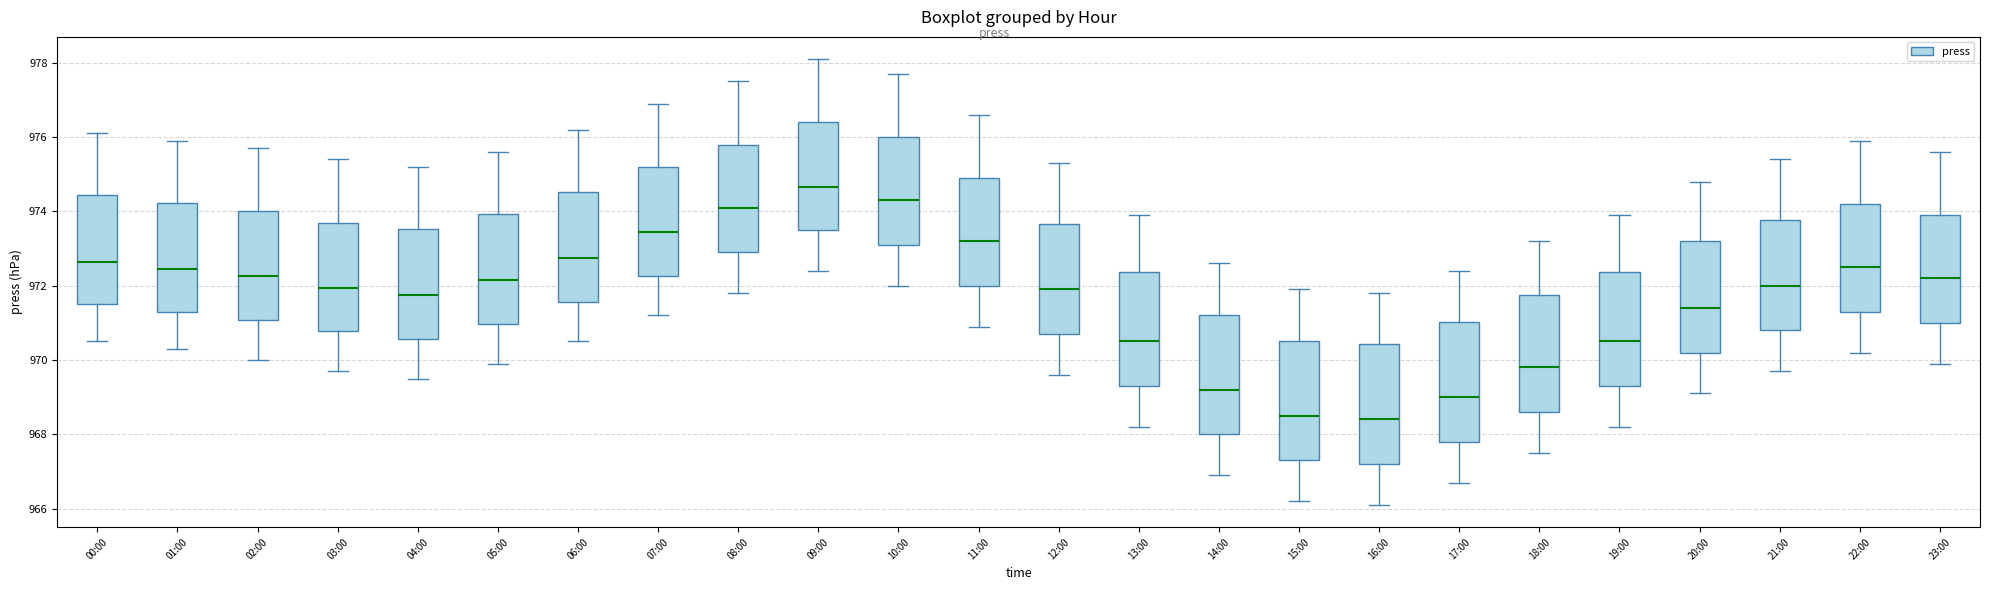

Where is the lower edge of the box for 13:00 on the y-axis? The values are not printed on the chart, so give them approximately, as read against the axis.

969.4